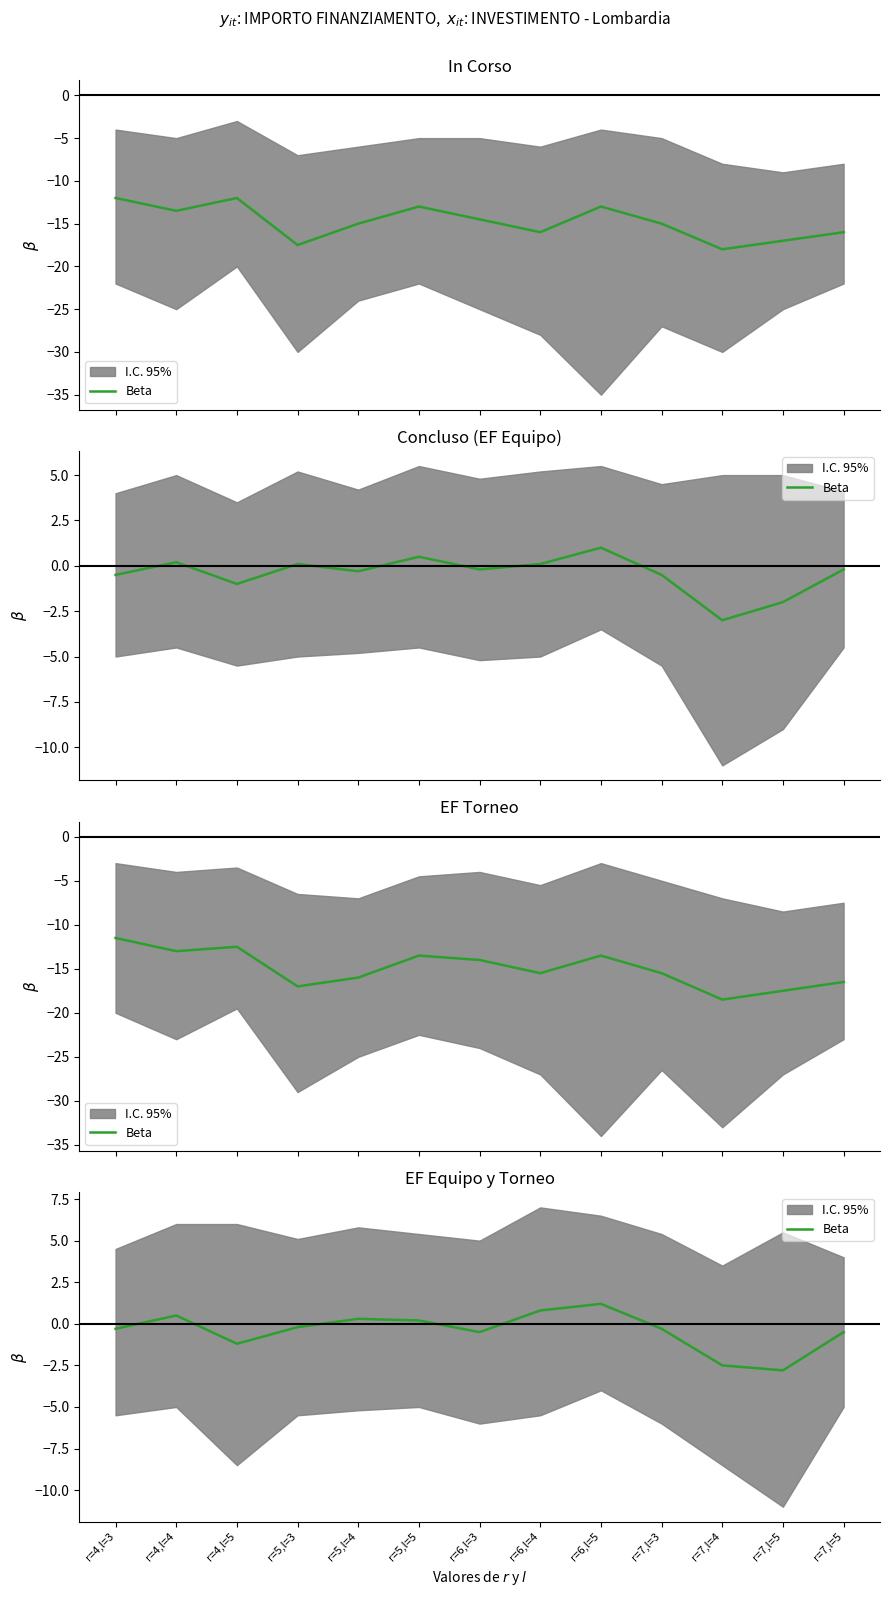

What is the difference between the second highest and minimum values?

3.6